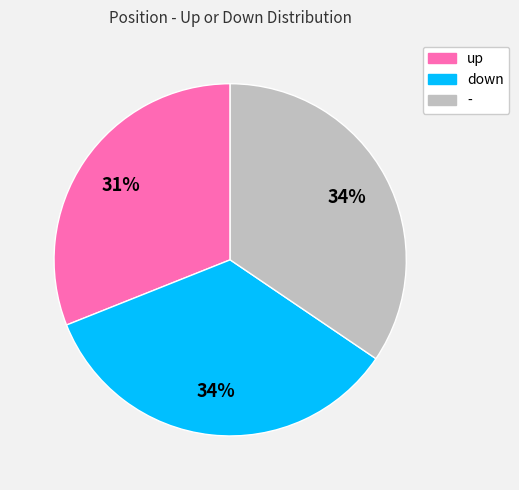

Which category has the smallest portion of the pie?

up